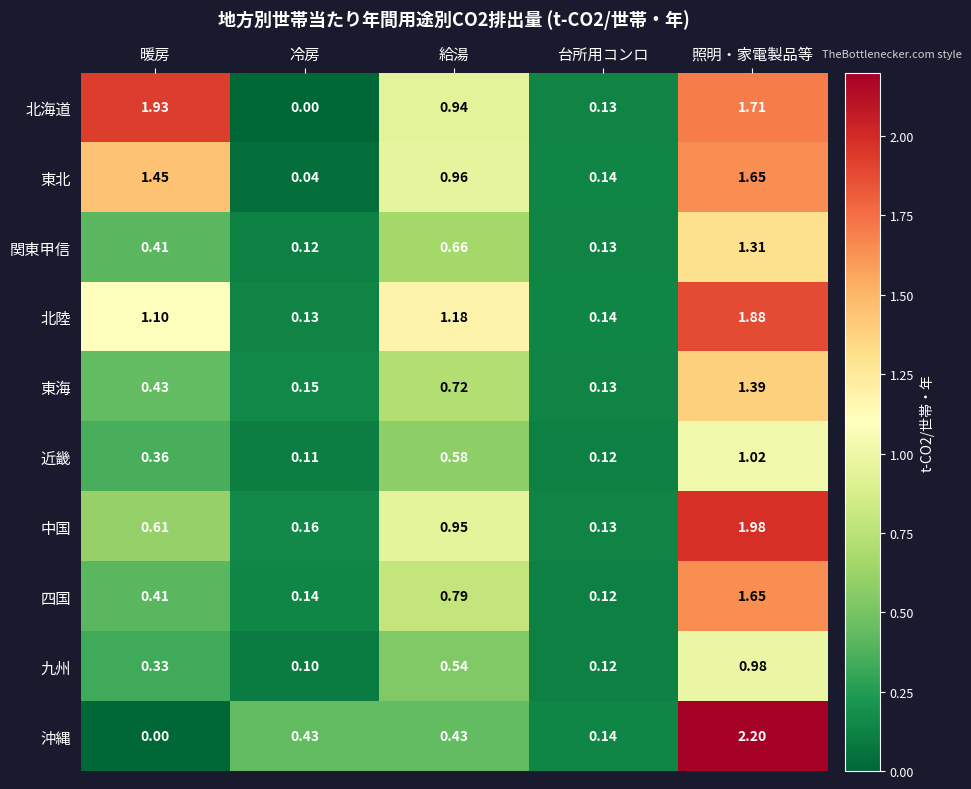

At which label does 四国 reach its minimum?

台所用コンロ